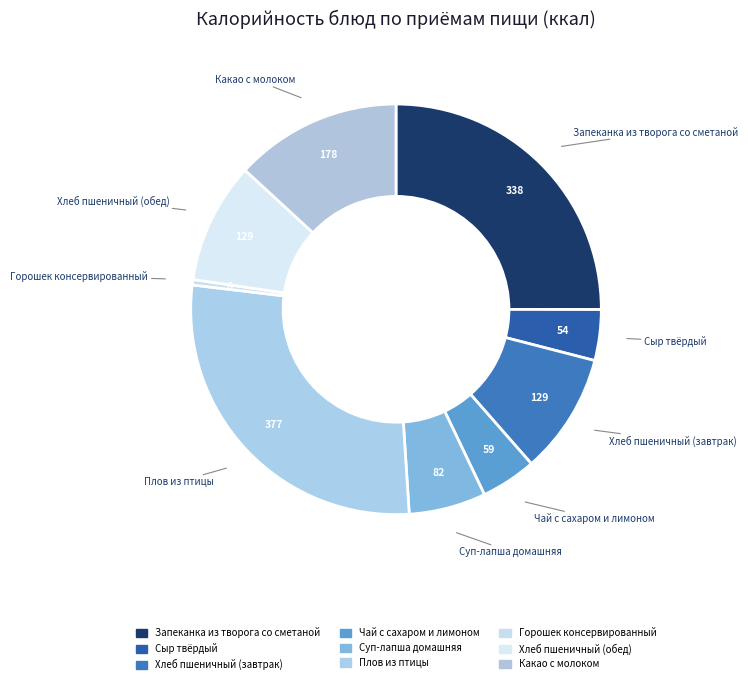

Count the number of slices in the pie.

9